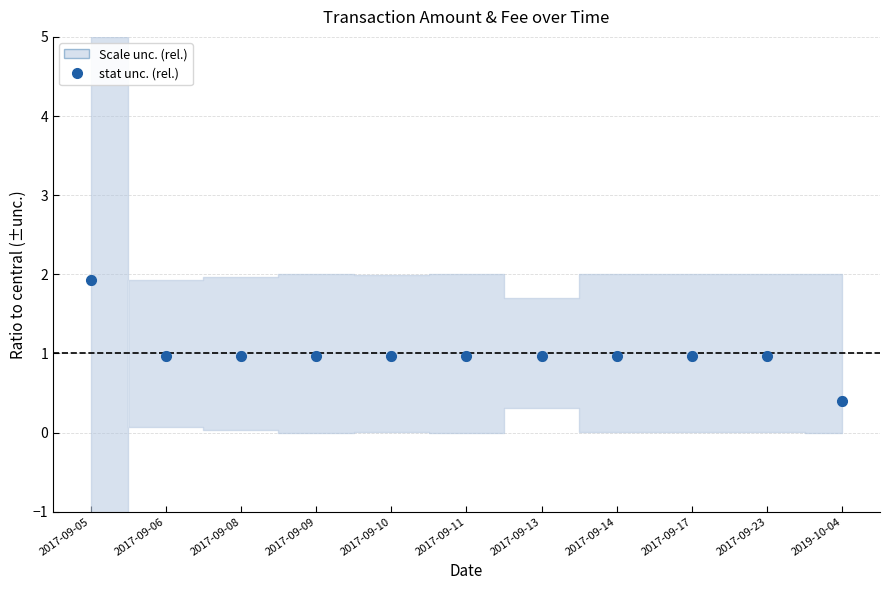

What is the value of the 4th point from the left?

1.0